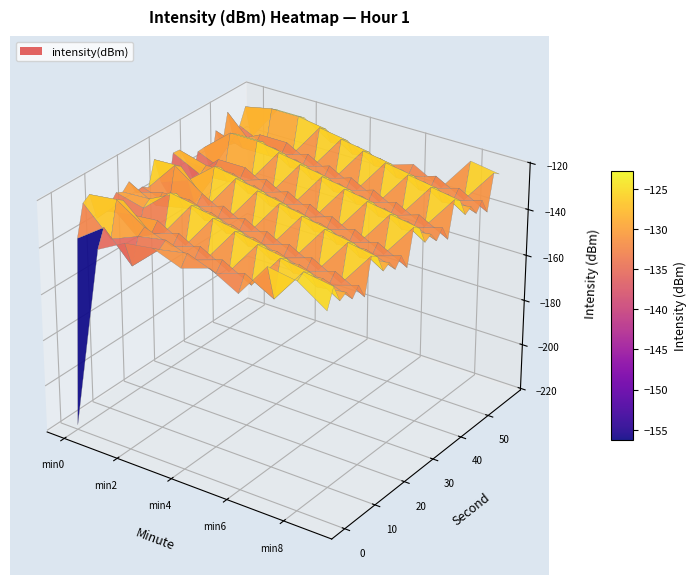

What is the maximum value for 18?

-121.7